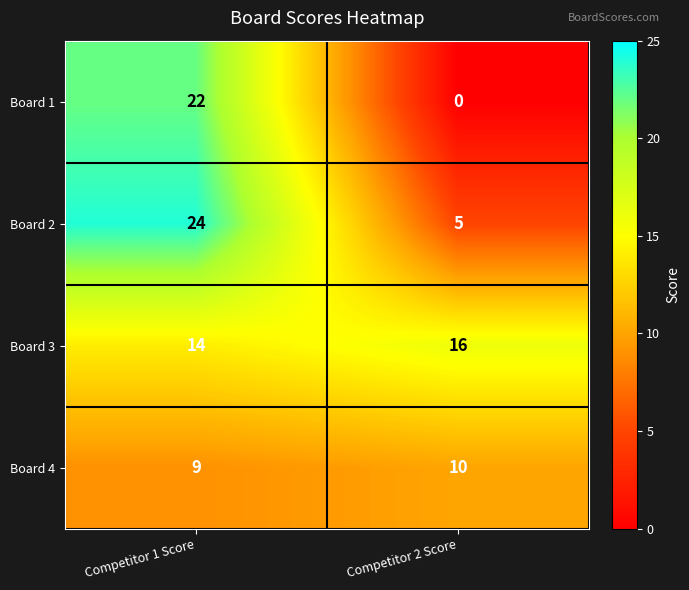

Which series has the largest range (max minus min)?

Board 1